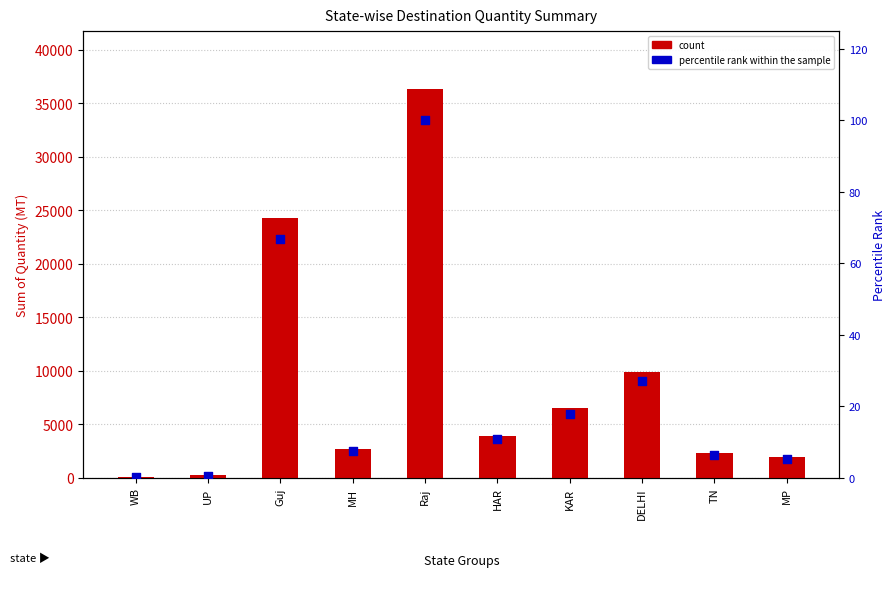

At which category is the sum across all series the highest?

Raj